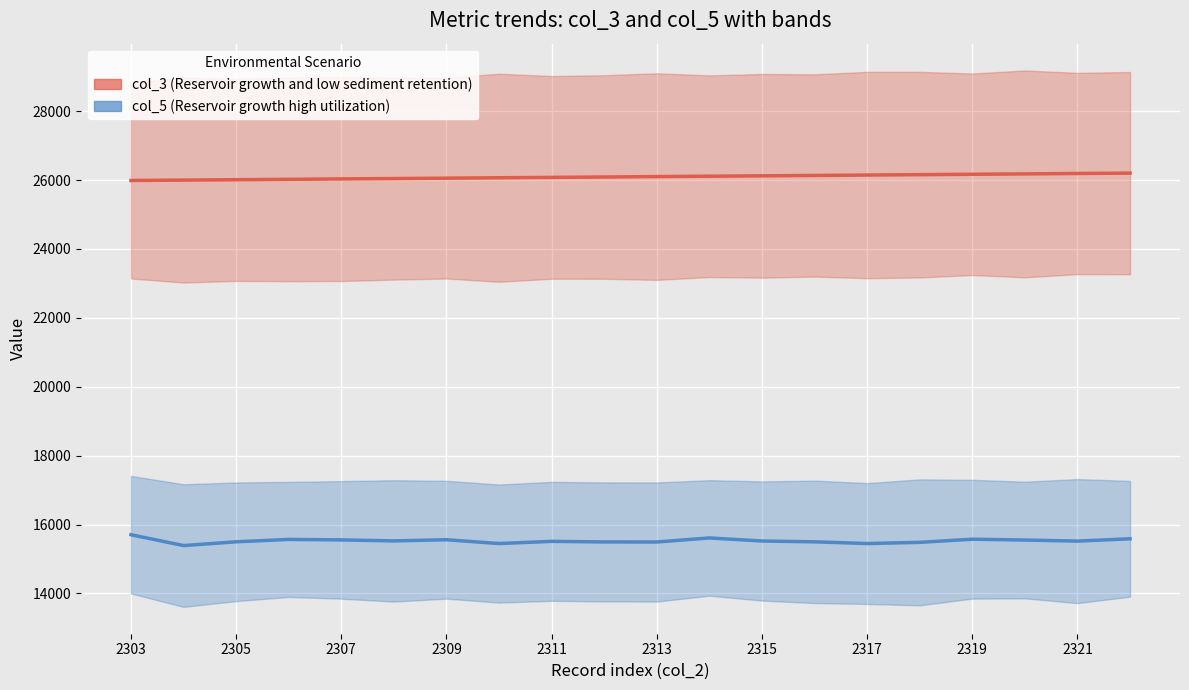

What is the total value across all series at 2313?

41592